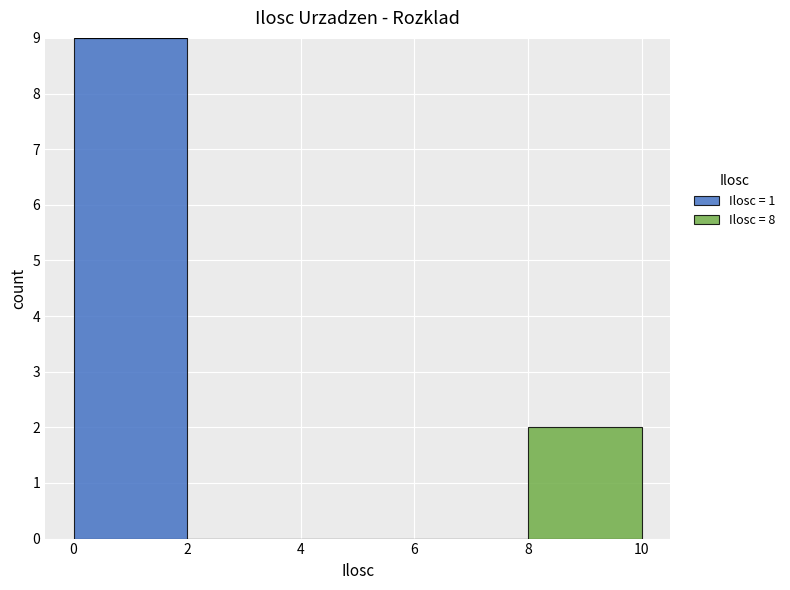

What is the total height of the stacked bar covering 0 to 2 on the x-axis? The values are not printed on the chart, so give them approximately, as read against the axis.

9